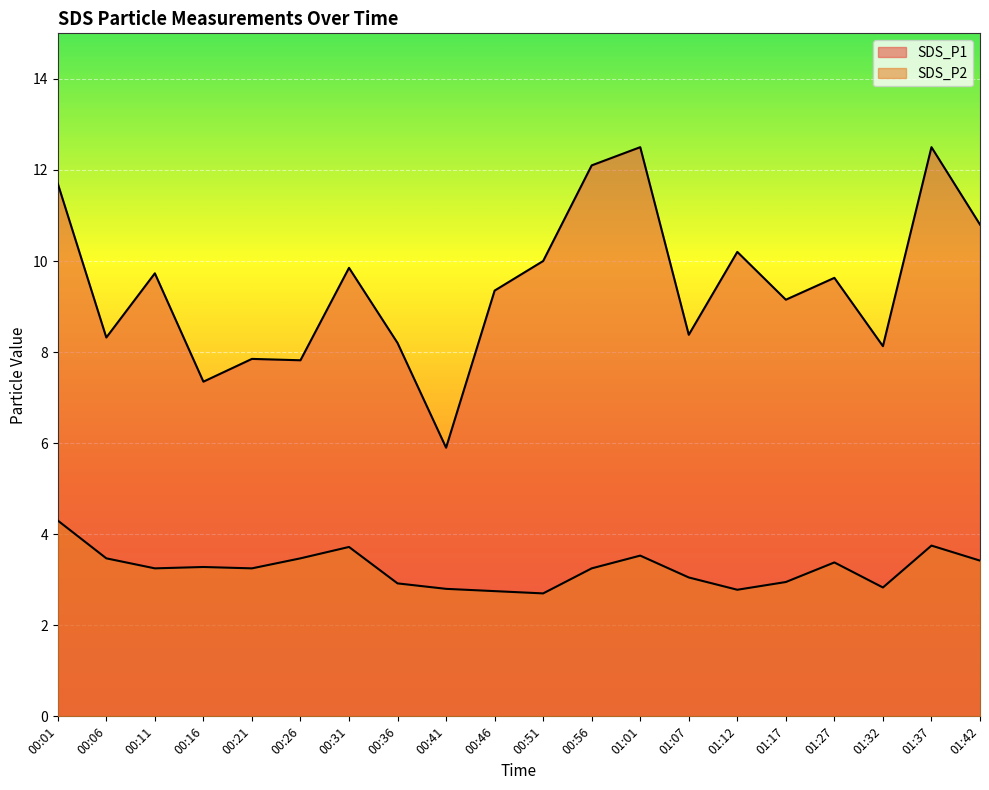

Which has a higher value, 00:01 or 00:31?

00:01